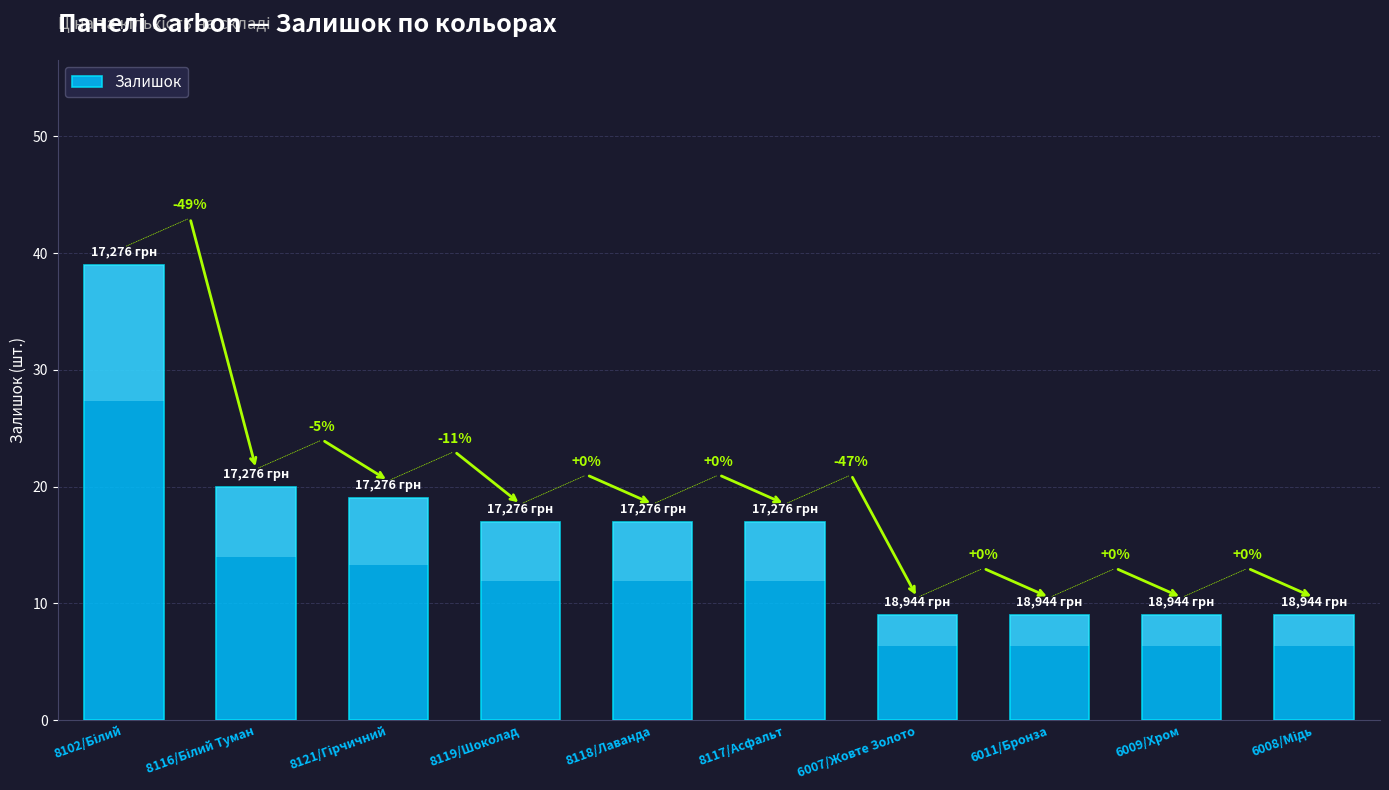

What is the maximum value shown in the chart?

39